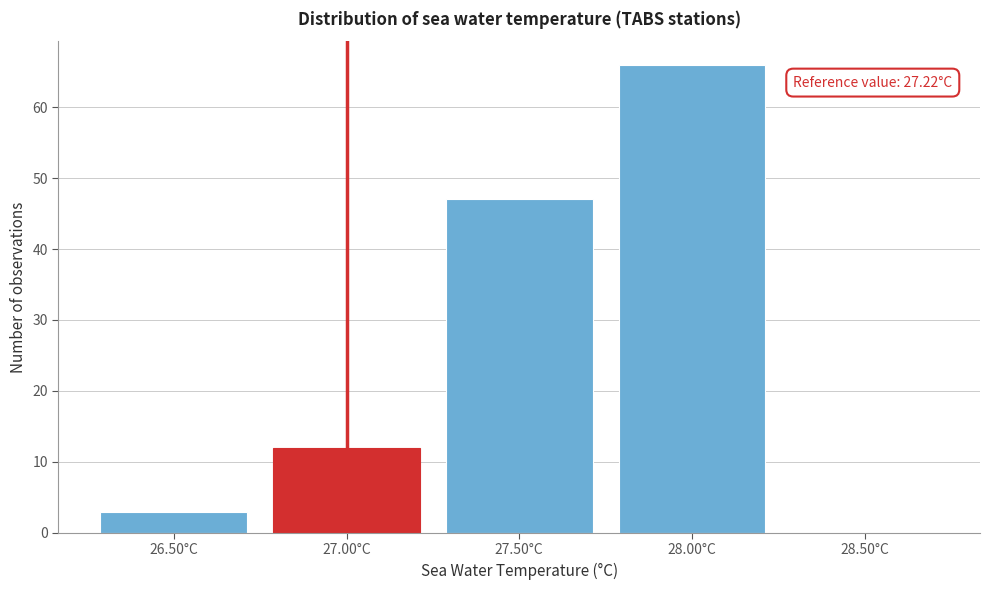

Reading left to right, transcribe all the data shown in this chart.

26.50°C=3	27.00°C=12	27.50°C=47	28.00°C=66	28.50°C=0